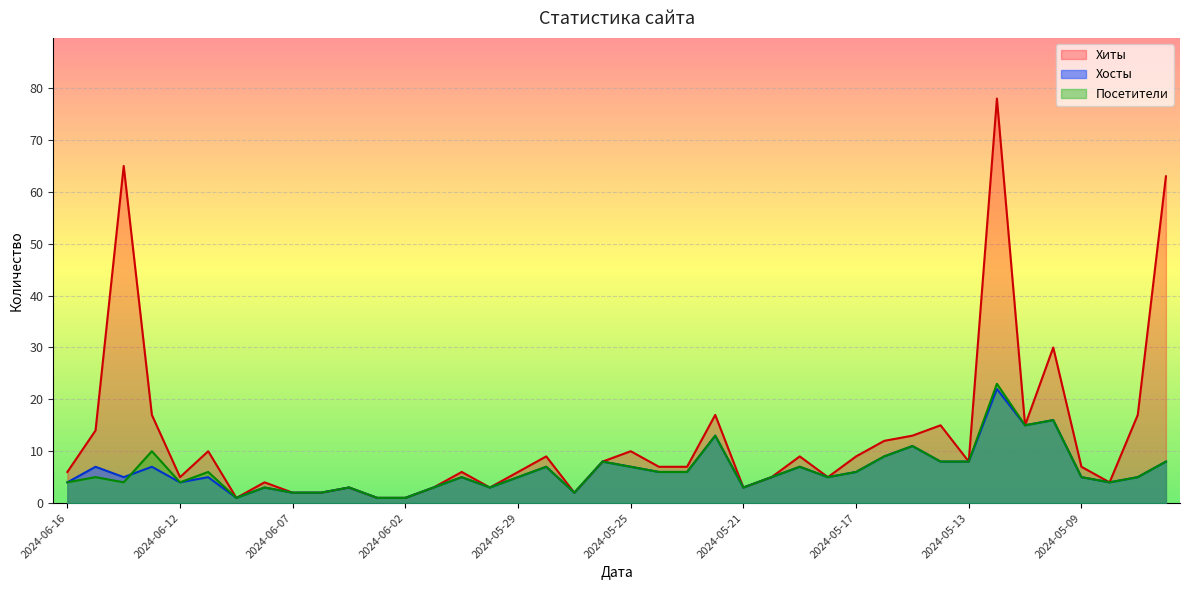

Where does the Хиты series first go above 7?

2024-06-15